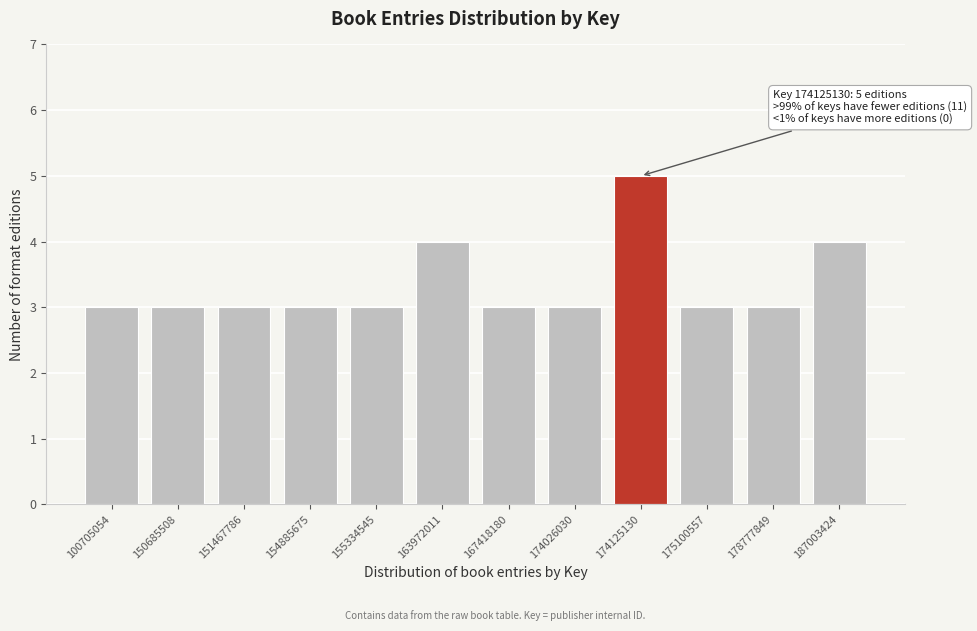

Reading right to left, extract all data points from this chart.

4	3	3	5	3	3	4	3	3	3	3	3